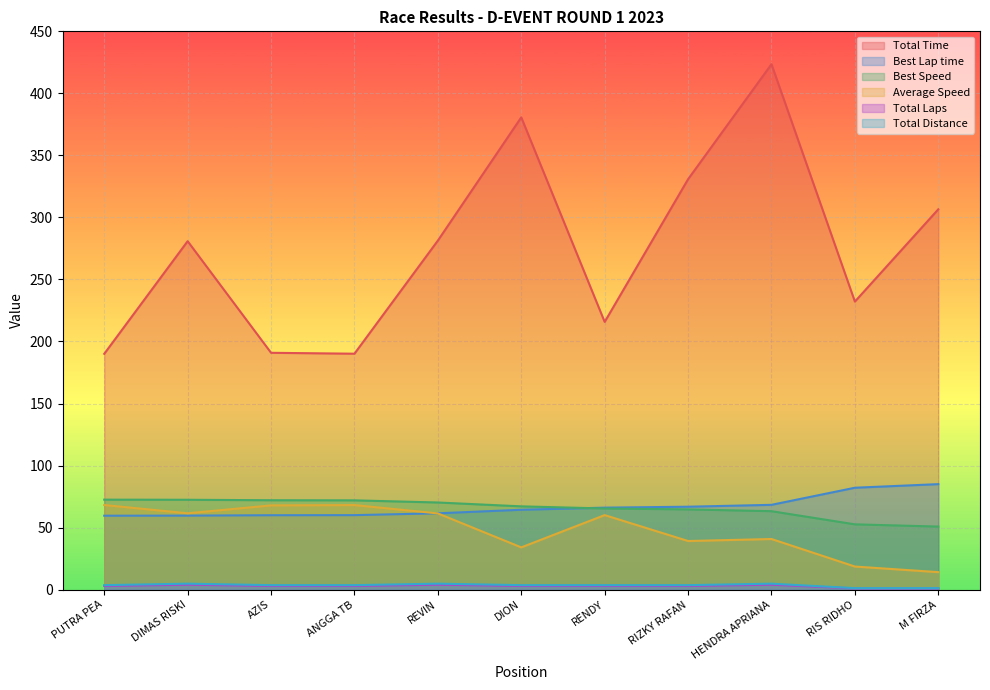

What is the value of the Best Speed point at the 10th from the left?

52.6